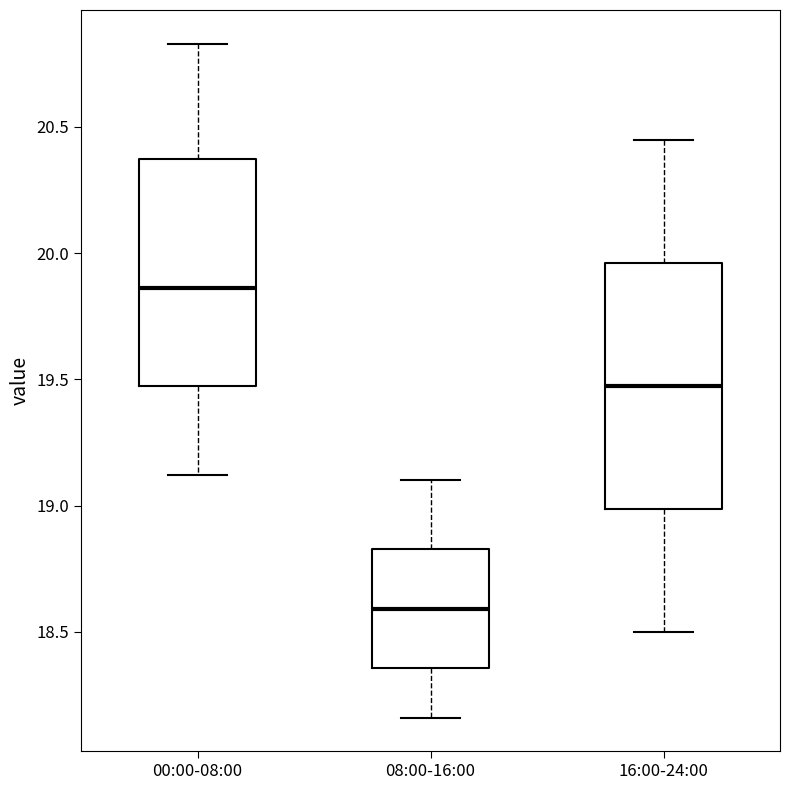

Where does the median line of the box for 08:00-16:00 sit on the y-axis? The values are not printed on the chart, so give them approximately, as read against the axis.

18.60